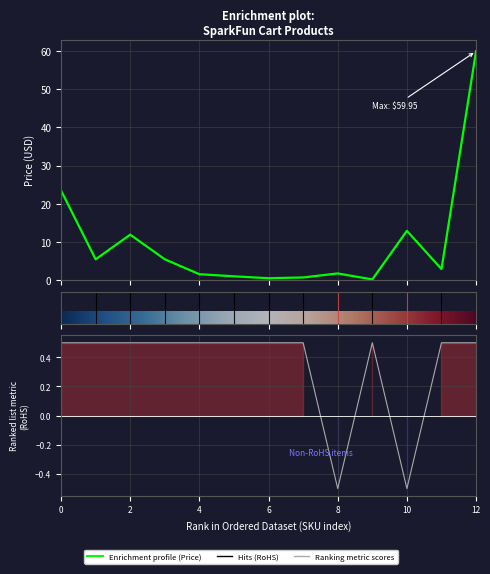

List the series in order of their overall mean, lowest first.

RoHS Compliance, Price (USD)